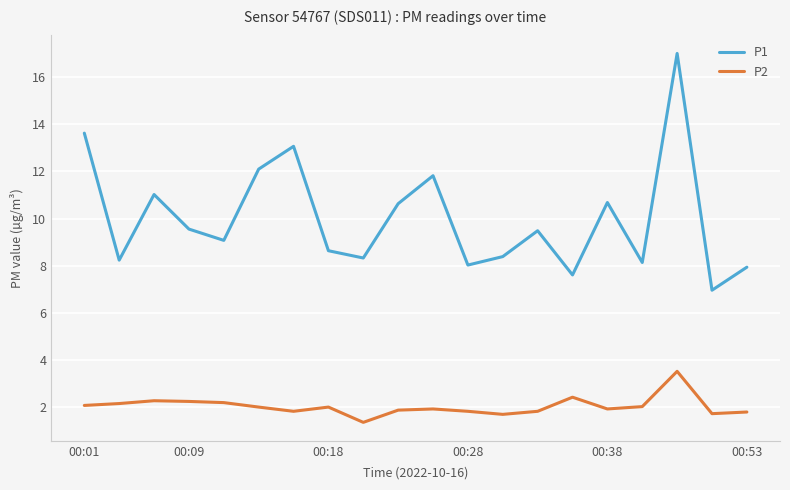

How many series are shown in this chart?

2